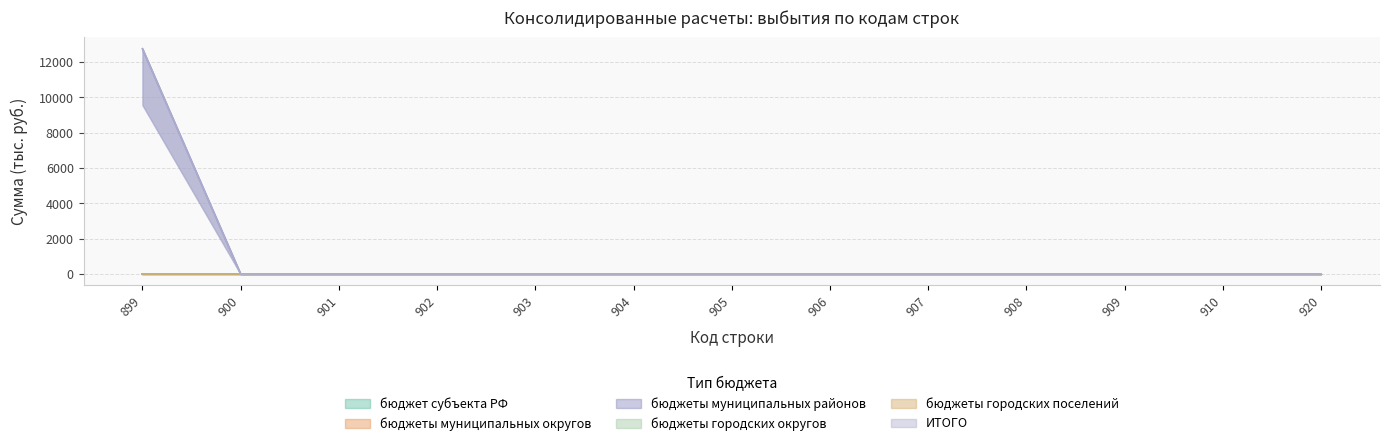

True or false: бюджеты городских округов and бюджеты городских поселений intersect in this chart.

False